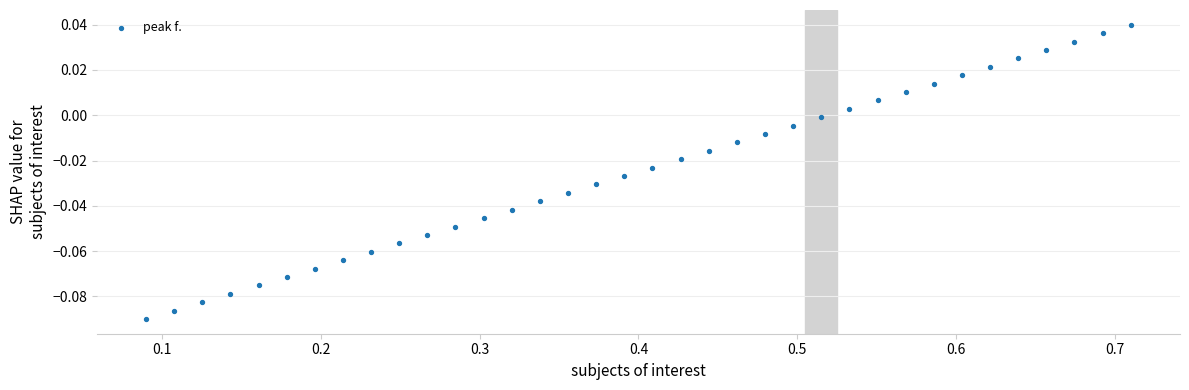

What is the range of X values (max minus min)?

0.6